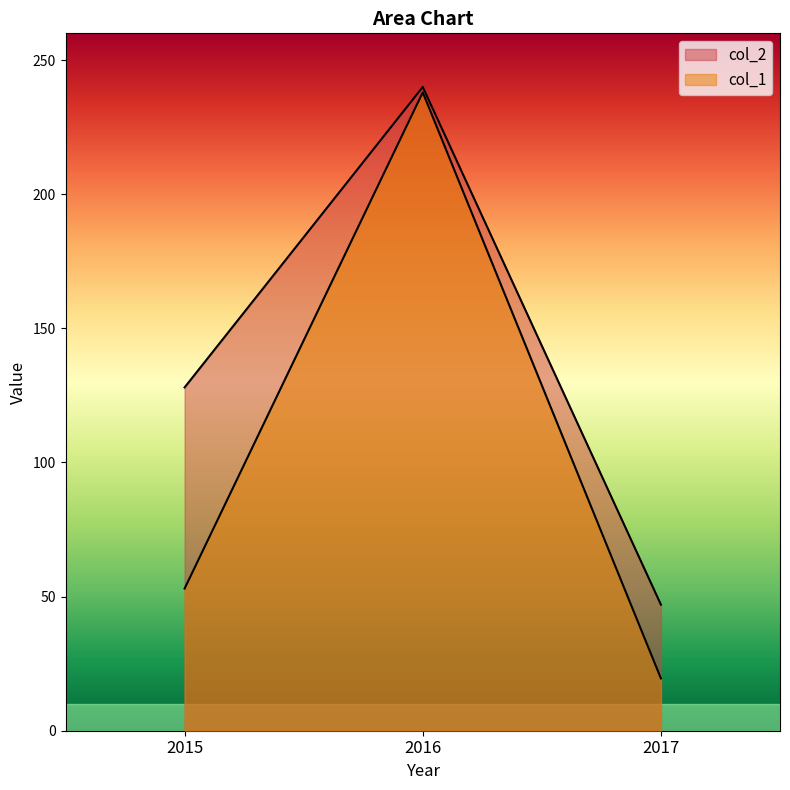

What is the value of the col_2 point at the 3rd from the left?

47.0